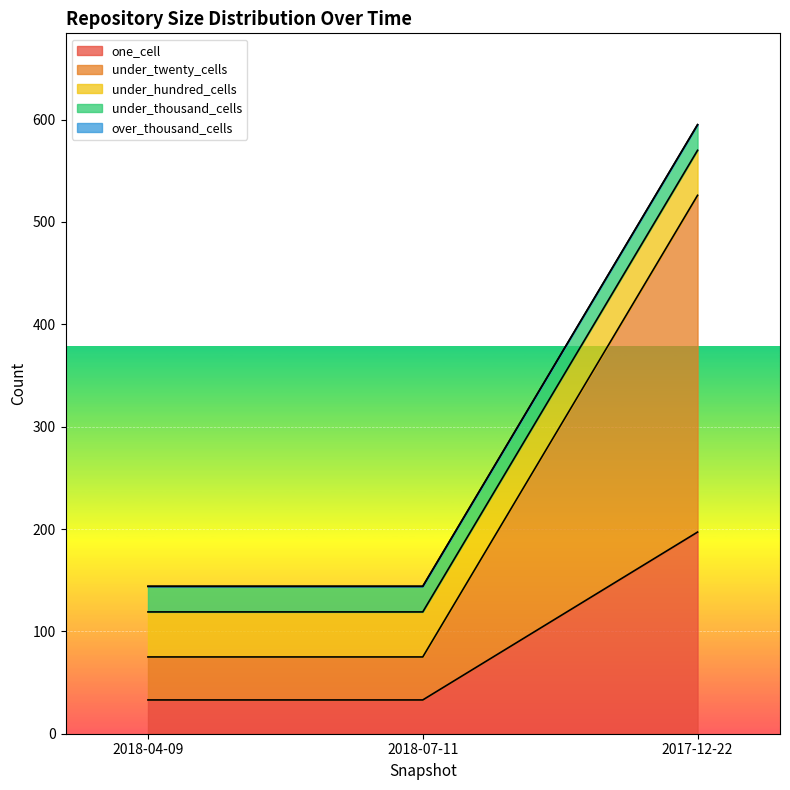

List the series in order of their peak value, lowest first.

over_thousand_cells, under_thousand_cells, under_hundred_cells, one_cell, under_twenty_cells